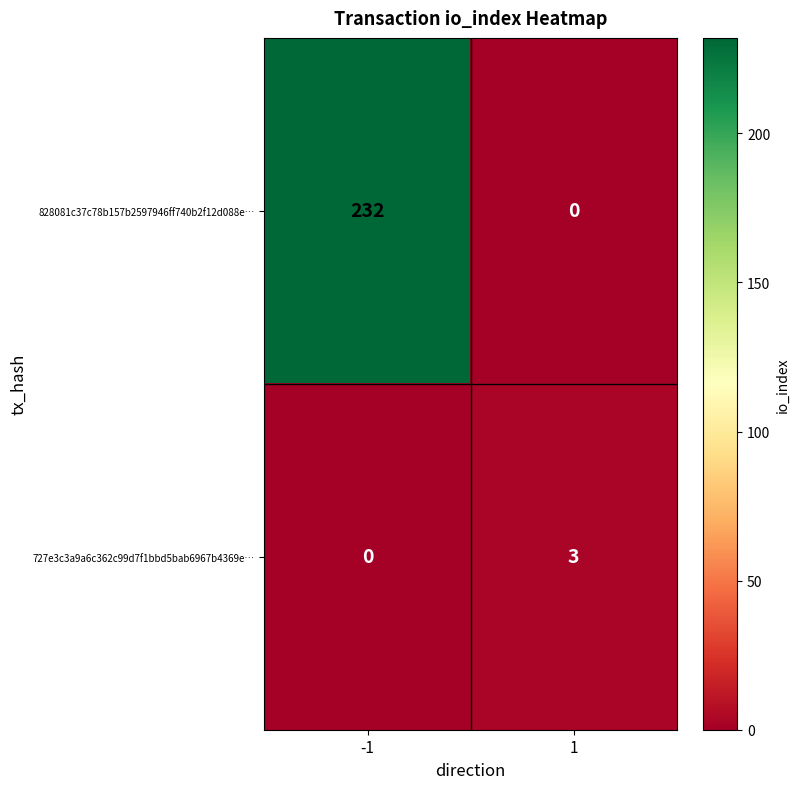

Rank the series at 1 from highest to lowest value.

727e3c3a9a6c362c99d7f1bbd5bab6967b4369e…, 828081c37c78b157b2597946ff740b2f12d088e…